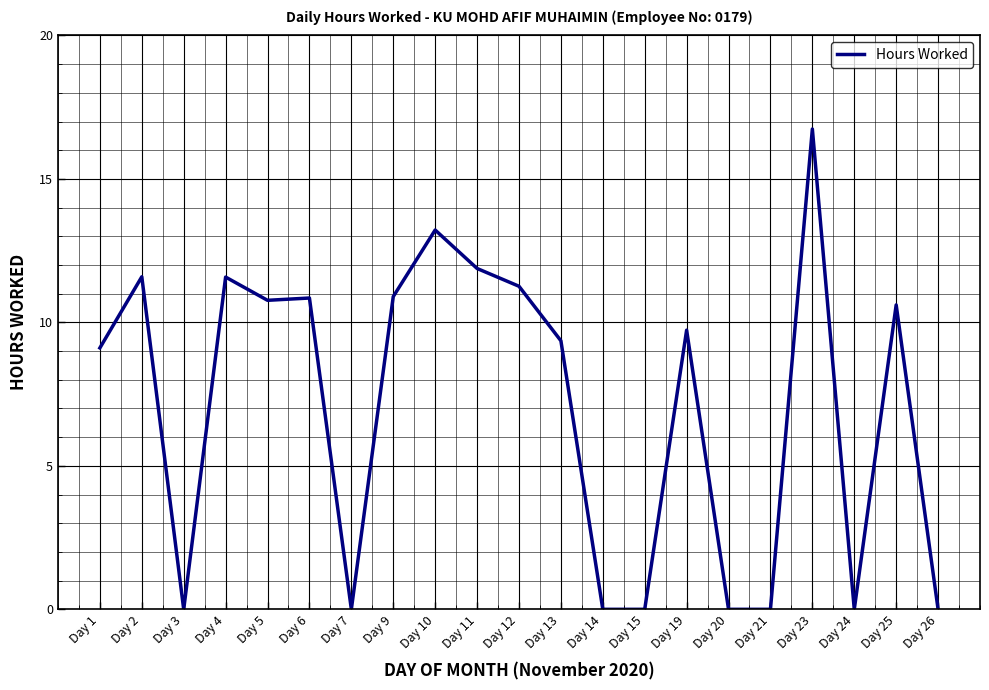

Approximately how many times larger is the value at Day 11 compared to Day 9?

1.1